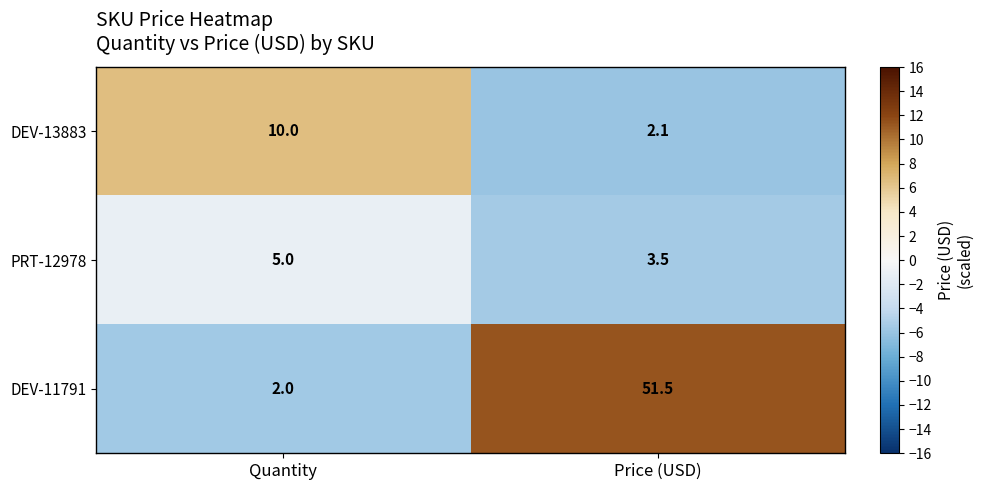

What is the difference between the DEV-13883 values at Price (USD) and Quantity?

7.9